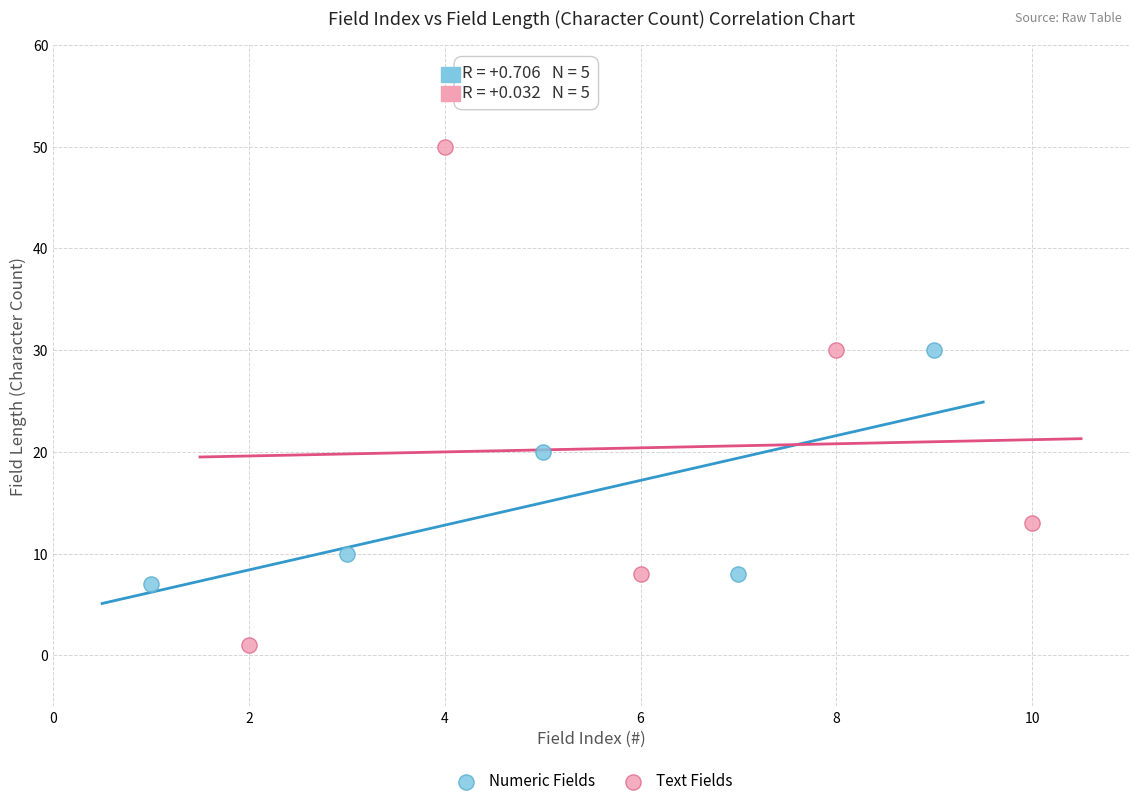

Which series contains the lowest Y value?

Text Fields